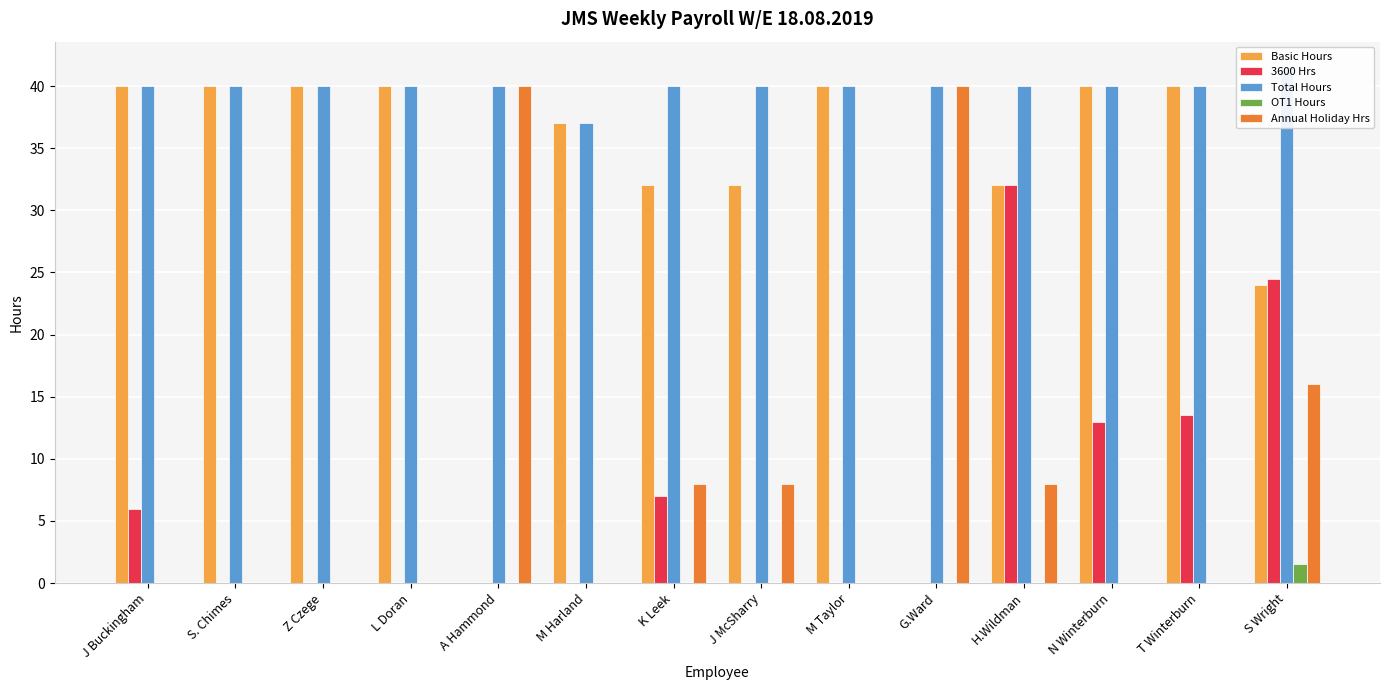

What is the spread (max minus min) of values at Z Czege?

40.0